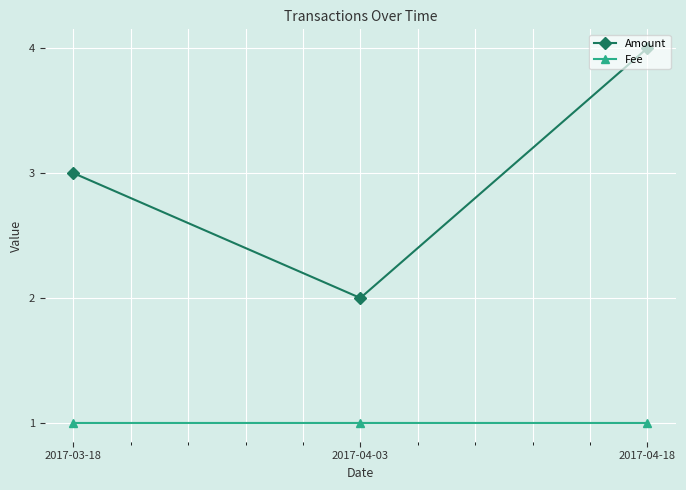

What is the highest value of the Fee series?

1.0